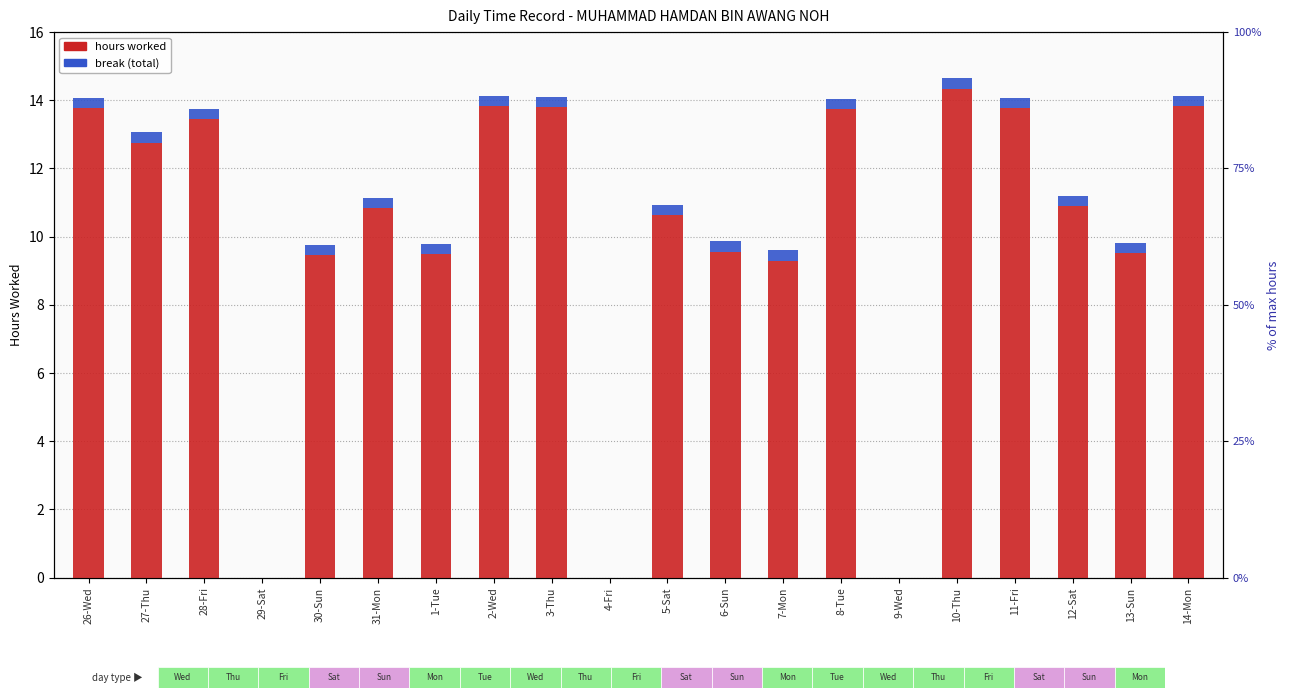

What is the spread (max minus min) of values at 3-Thu?

13.5